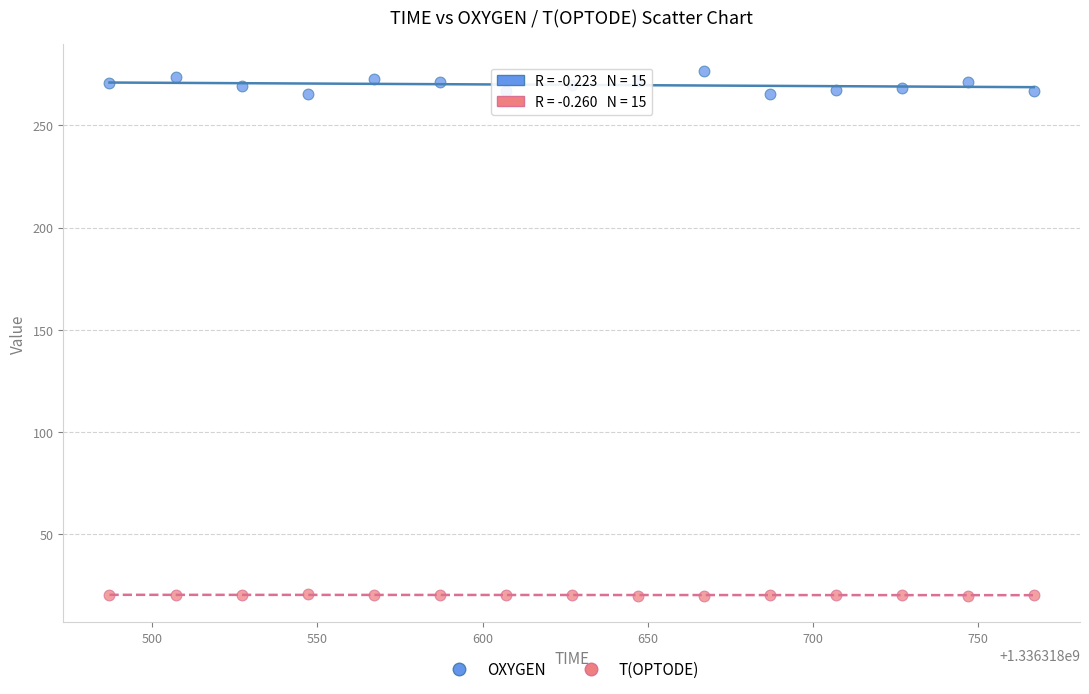

Across all data points, what is the range of X values (max minus min)?

280.0